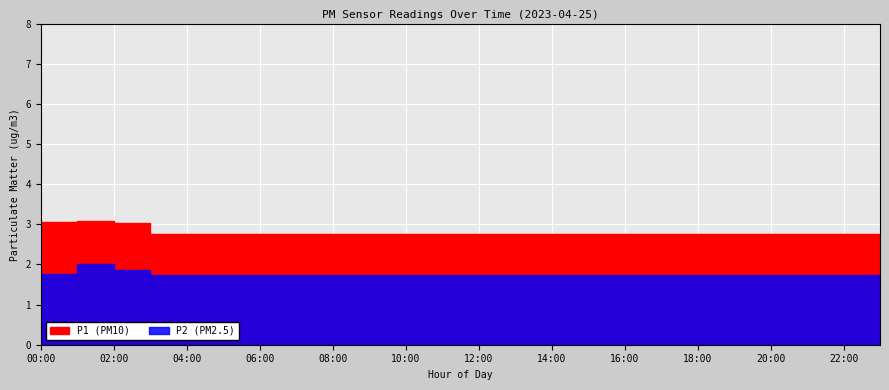

True or false: P2 and P1 intersect in this chart.

False